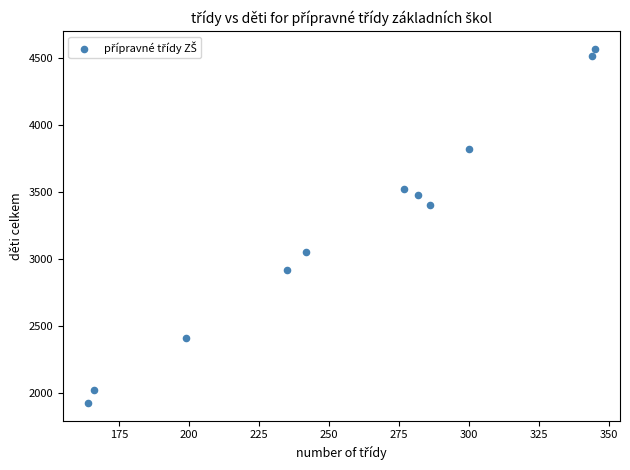

What is the range of X values (max minus min)?

181